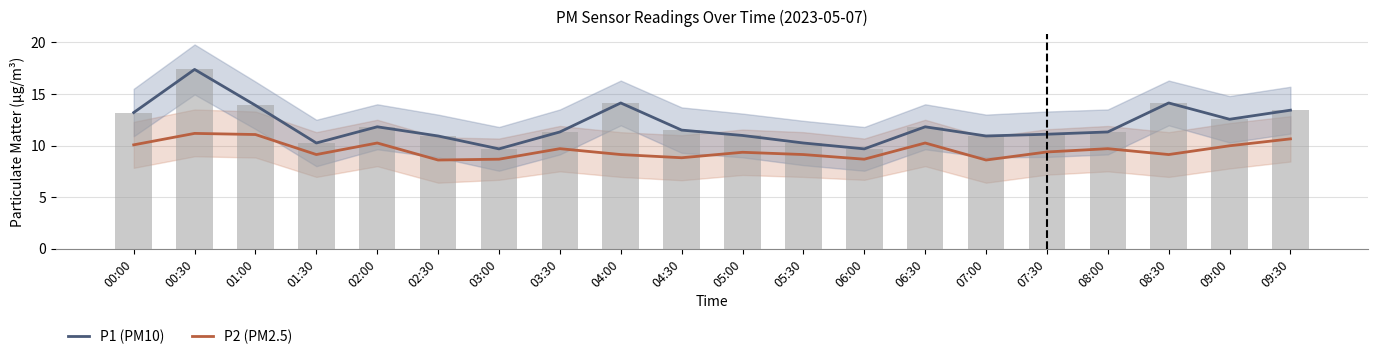

Rank the categories by P2 (PM2.5) value from lowest to highest.

02:30, 07:00, 03:00, 06:00, 04:30, 01:30, 04:00, 05:30, 08:30, 05:00, 07:30, 03:30, 08:00, 09:00, 00:00, 02:00, 06:30, 09:30, 01:00, 00:30